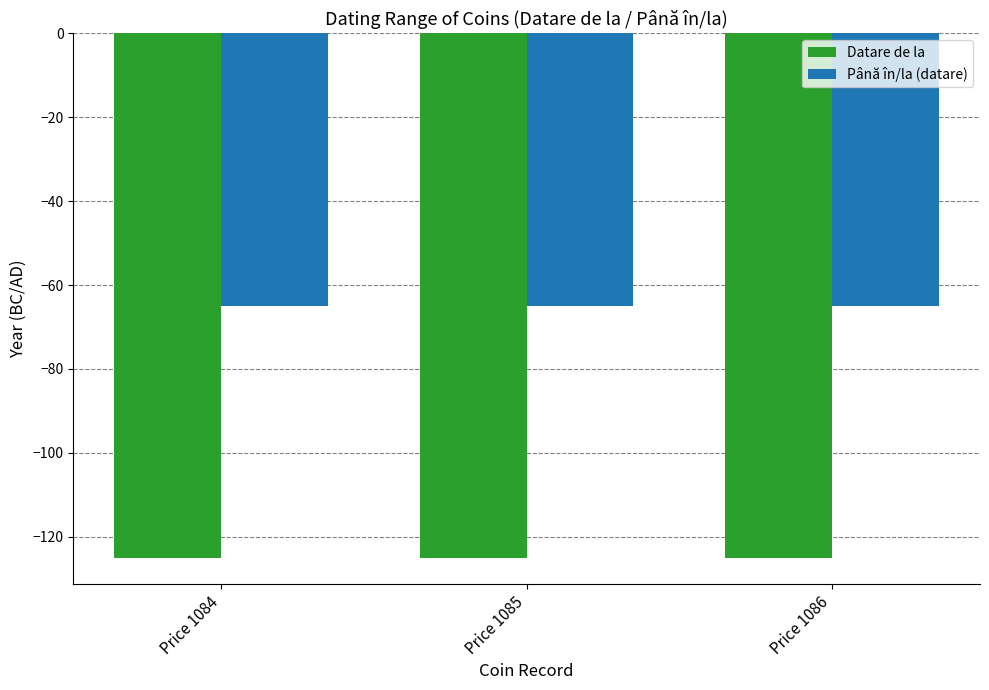

Reading left to right, extract all data points from this chart.

Datare de la: Price 1084=-125	Price 1085=-125	Price 1086=-125
Până în/la (datare): Price 1084=-65	Price 1085=-65	Price 1086=-65